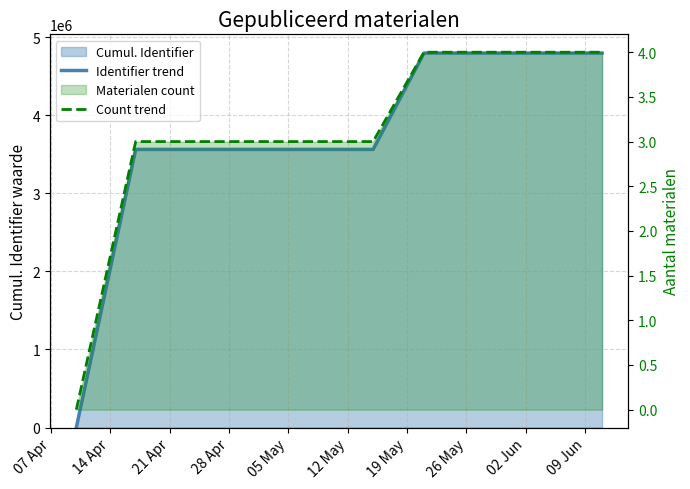

Is it true that Identifier trend equals 4796344 at 09 Jun?

True